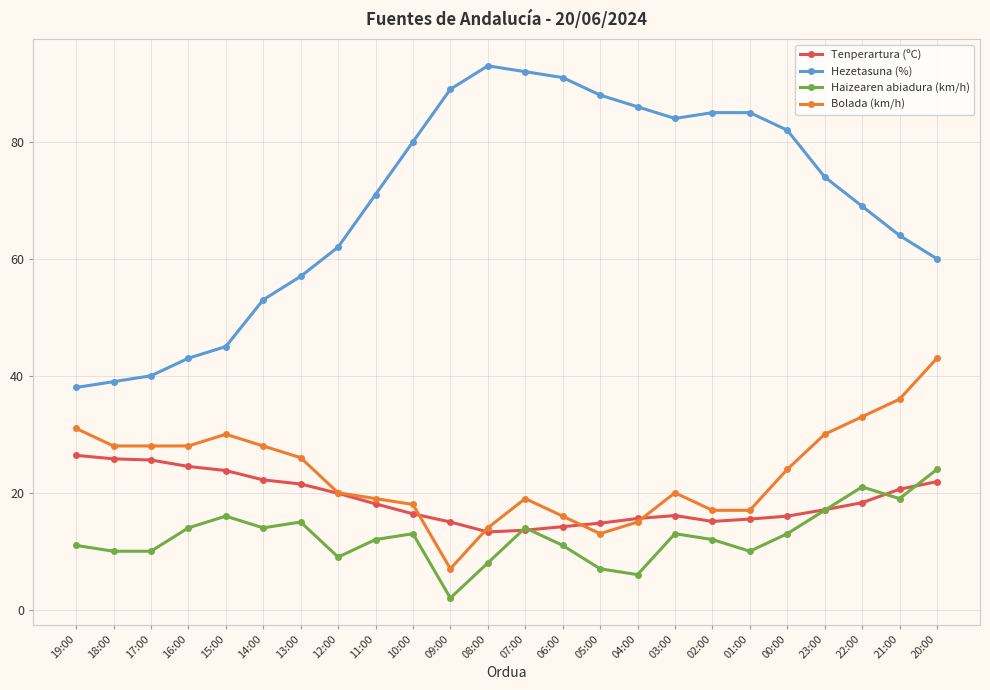

True or false: Tenperartura (ºC) and Hezetasuna (%) intersect in this chart.

False